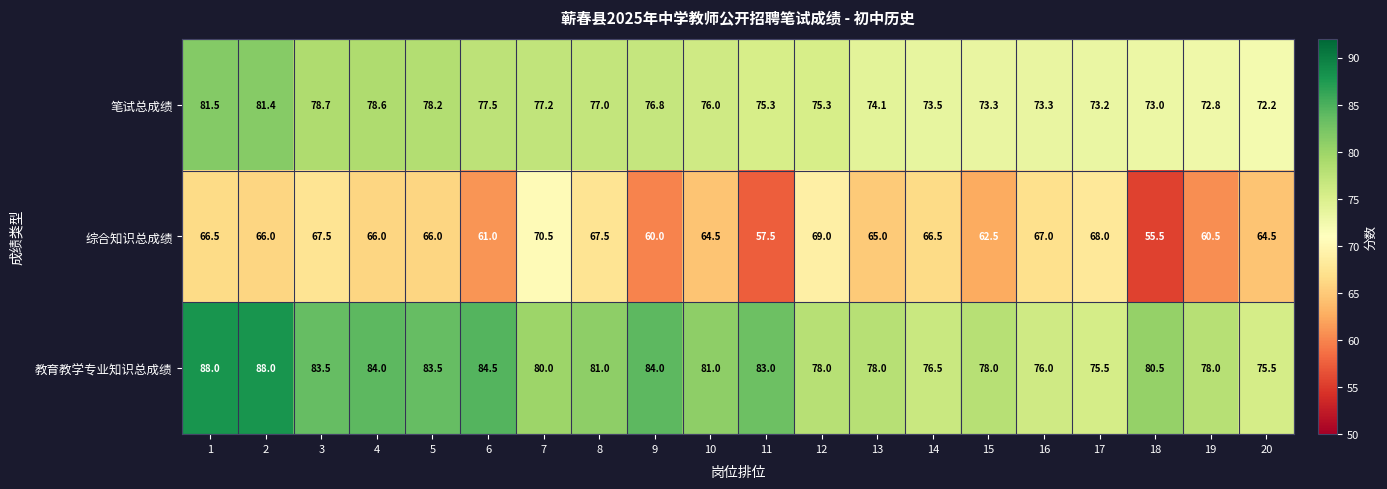

What is the sum of the 教育教学专业知识总成绩 values at 6 and 15?

162.5